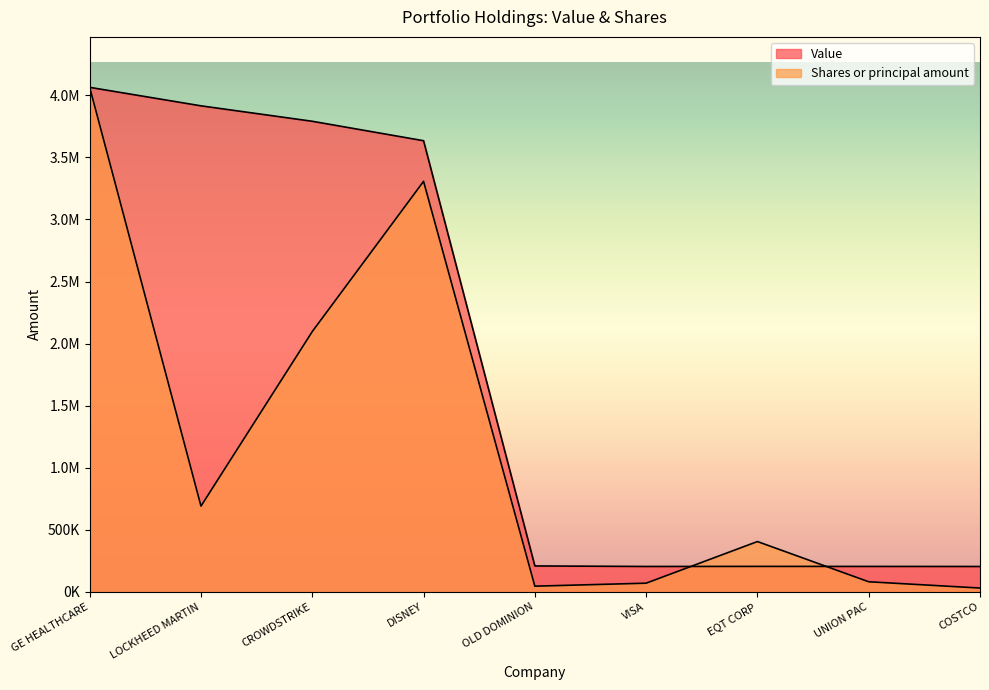

After their last crossing, which series has the higher values: Value or Shares or principal amount?

Value